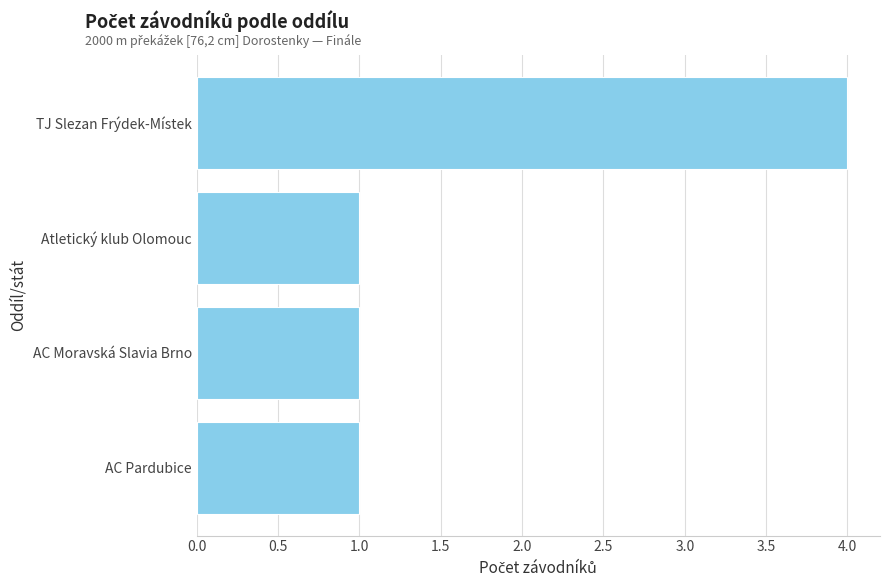

True or false: the data shows 1 at AC Pardubice.

True